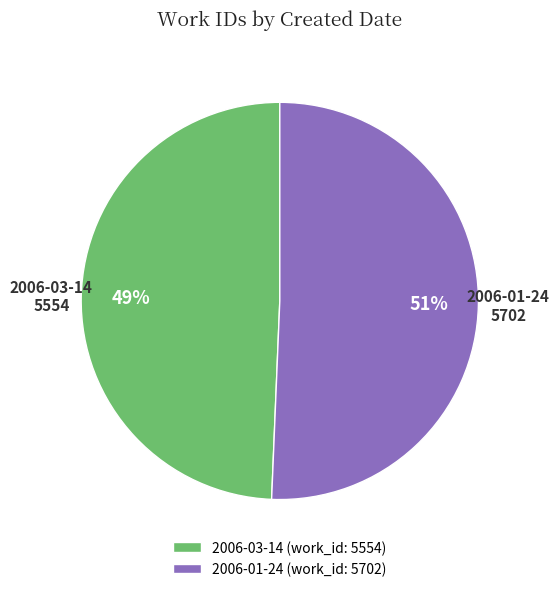

Between 2006-01-24 and 2006-03-14, which is larger?

2006-01-24